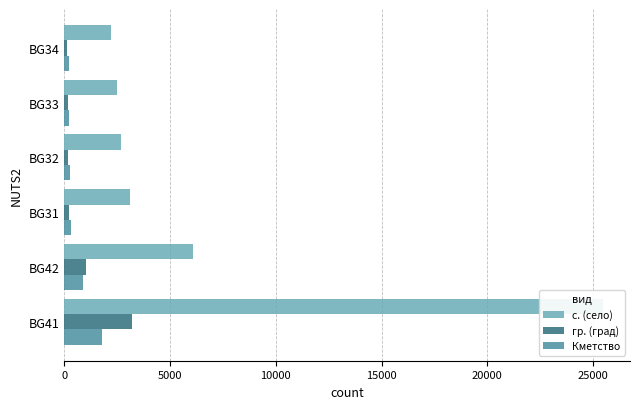

What are all the series names shown in the legend?

с. (село), гр. (град), Кметство